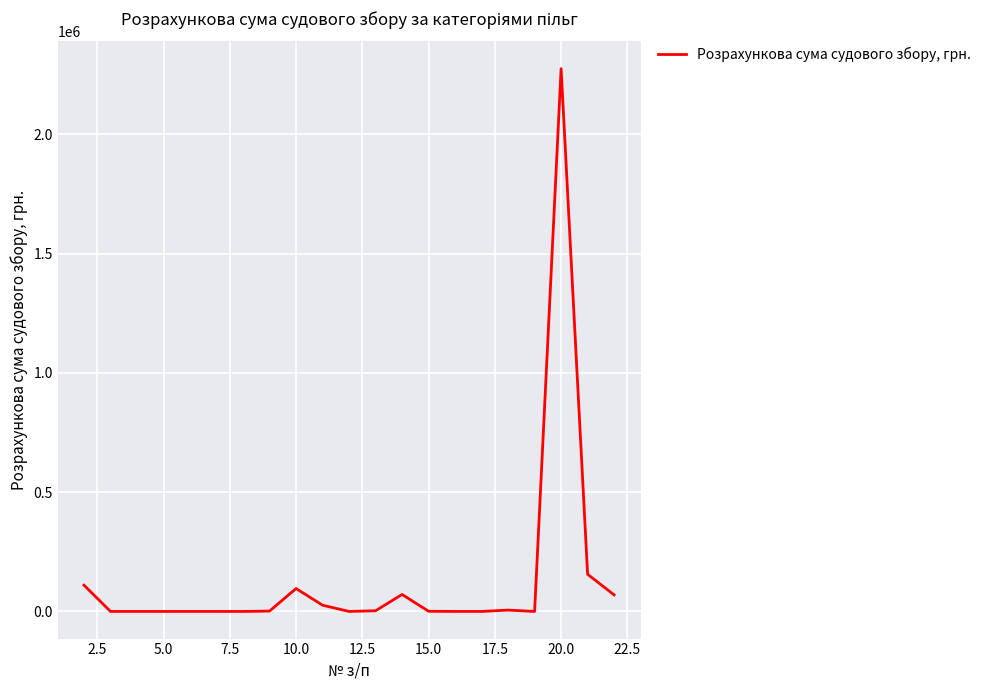

What is the greatest value displayed?

2275693.5